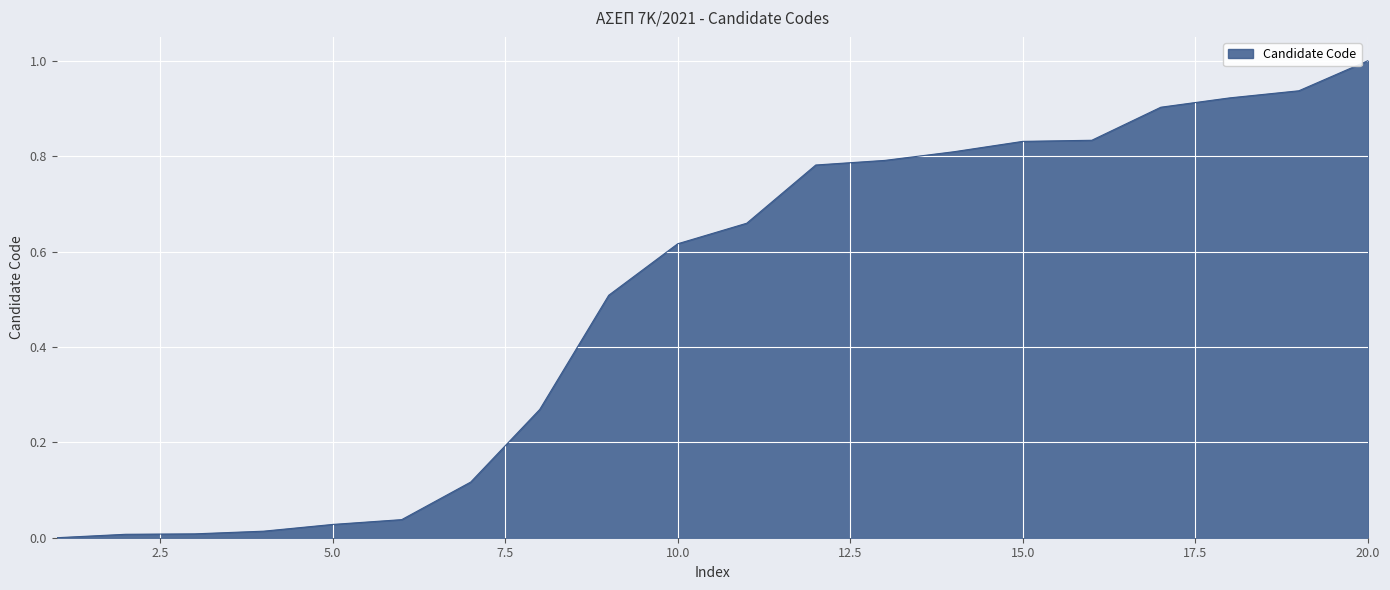

What is the average value?

0.5